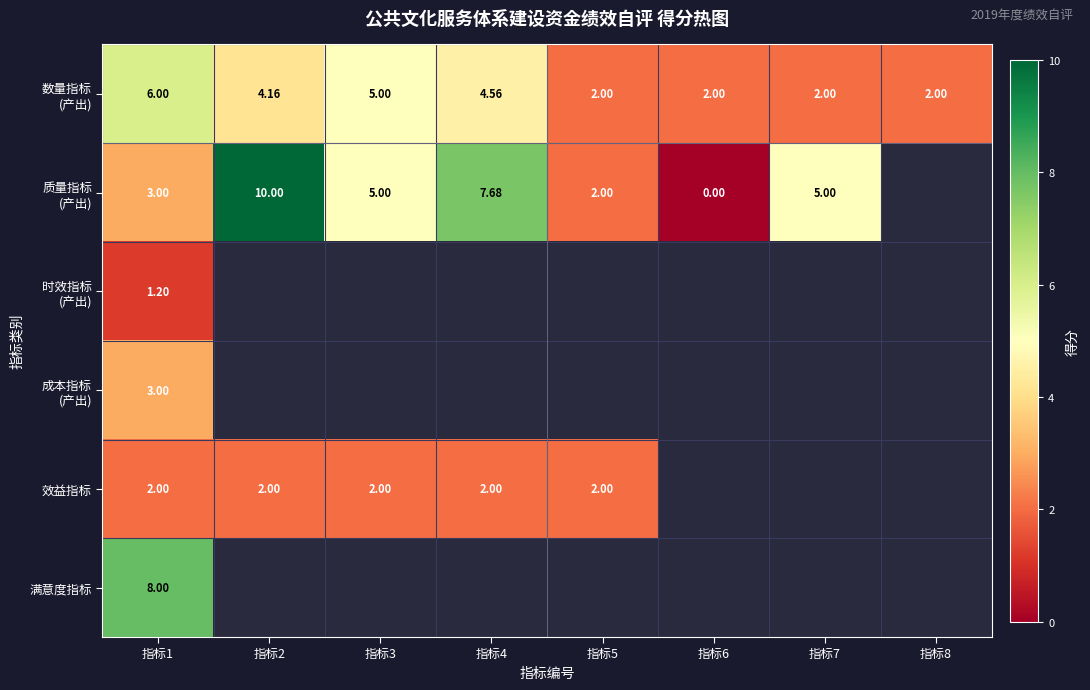

Between 指标5 and 指标8, which is larger?

指标5